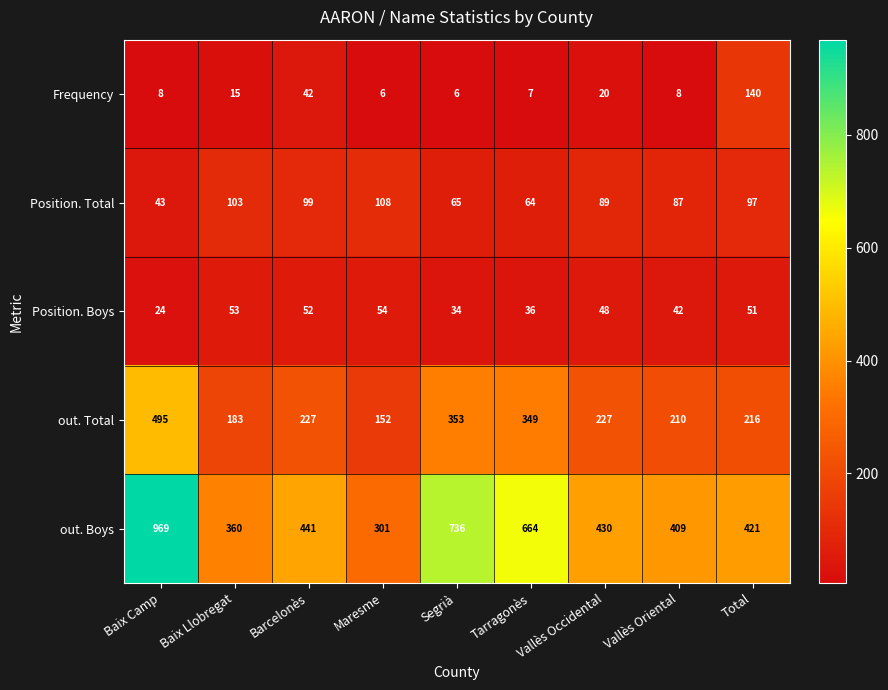

True or false: Position. Boys has a value of 74 at Baix Llobregat.

False